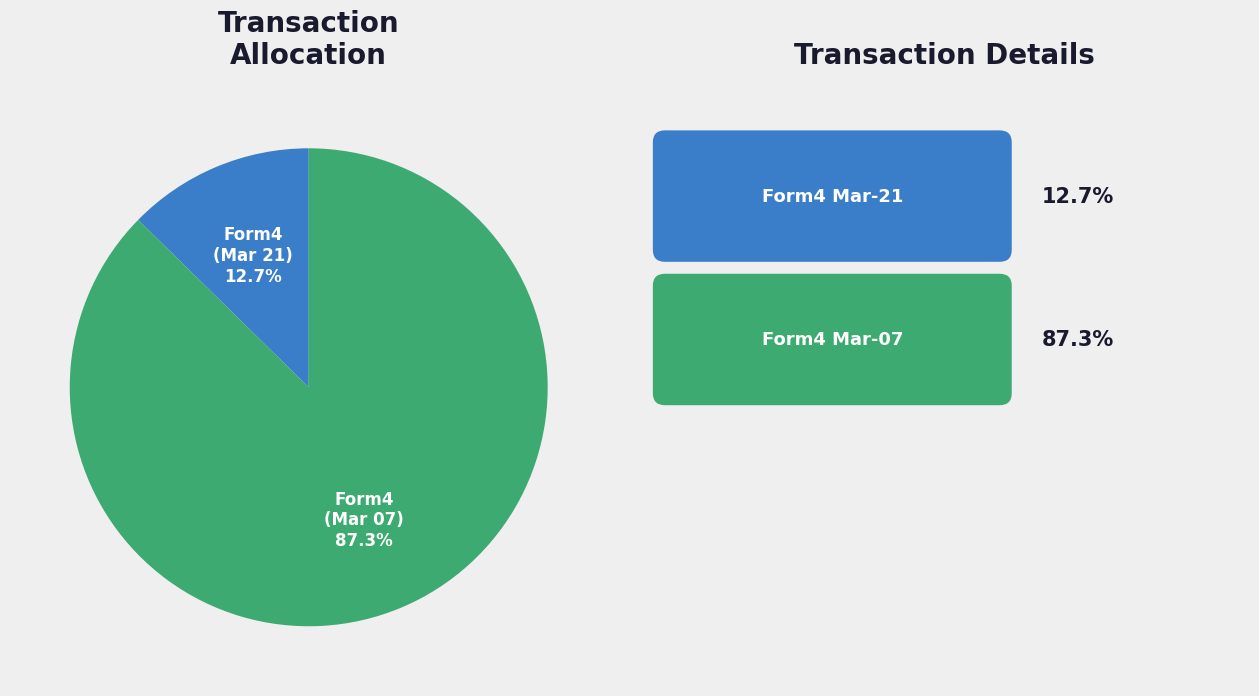

Is there a majority slice in this chart?

Yes